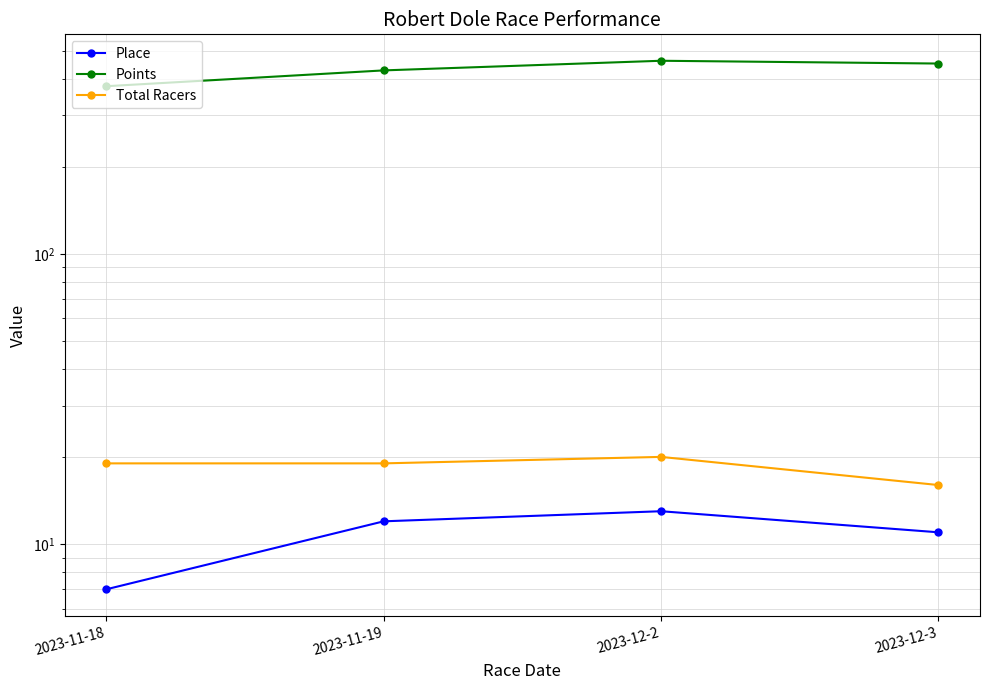

True or false: Place and Points cross at least once.

False